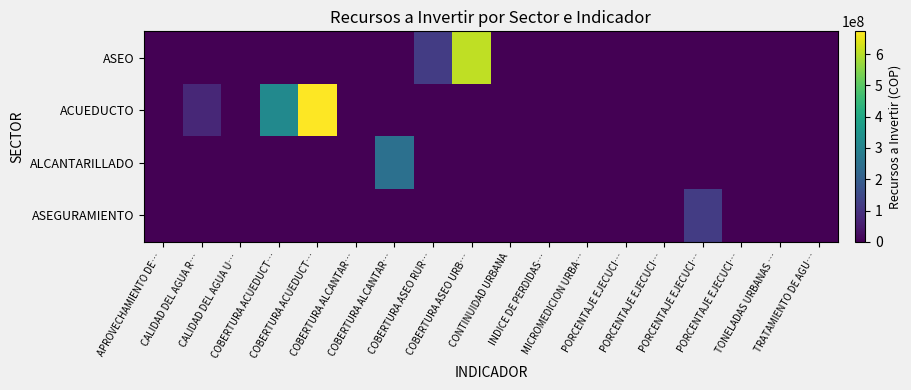

At which category does the chart reach its peak across all series?

COBERTURA ACUEDUCT…